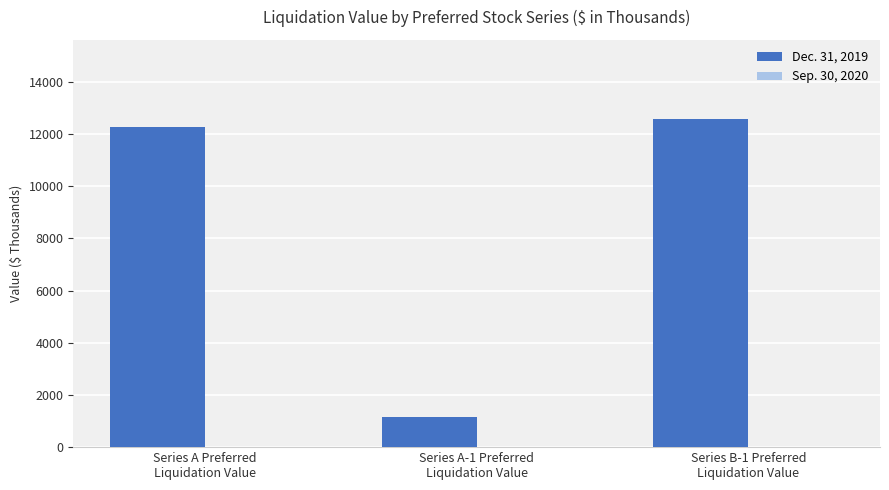

How many categories are shown in the chart?

3